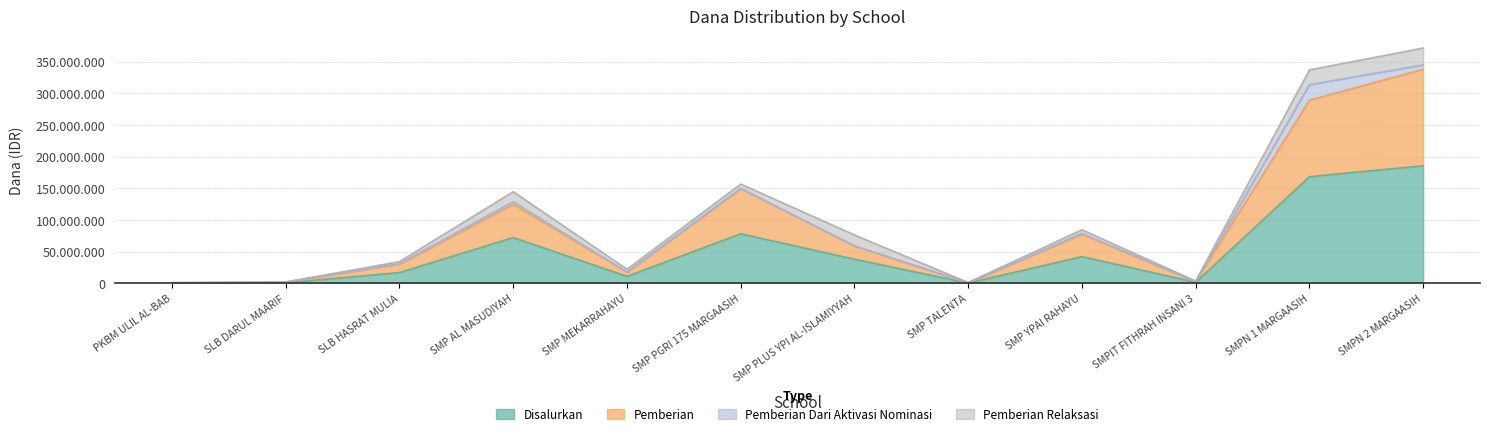

What is the minimum value for Pemberian?

750000